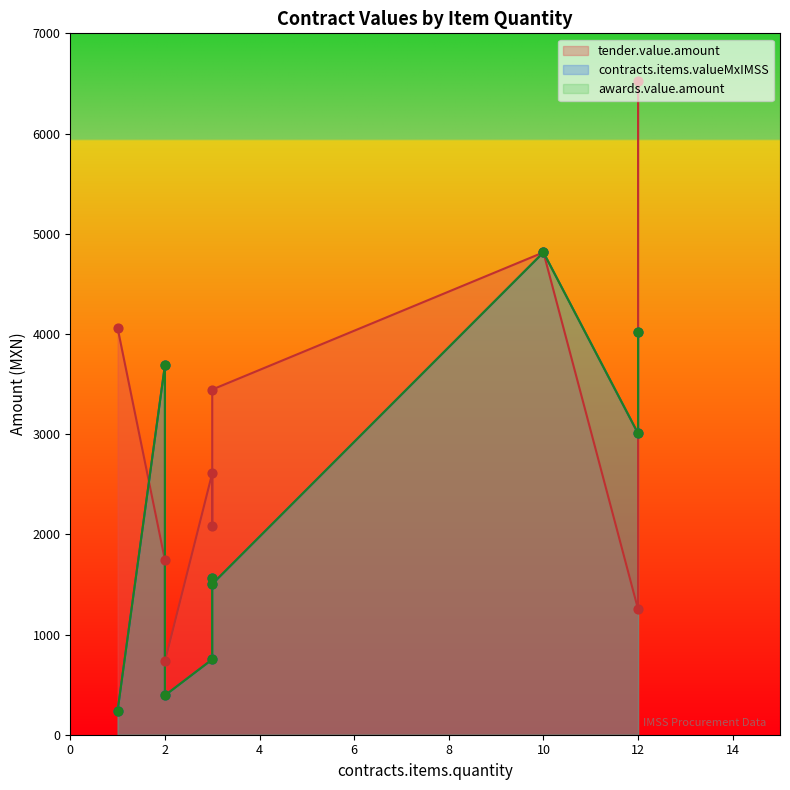

Is the value of tender.value.amount at 3 greater than the value of awards.value.amount at 2?

No